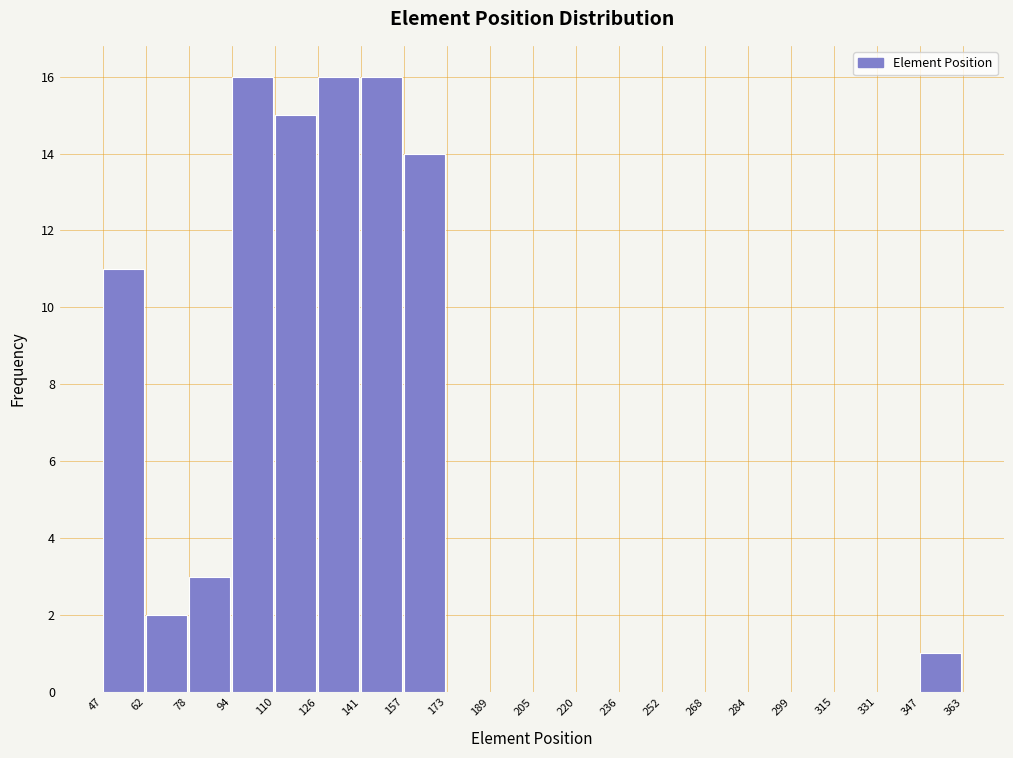

Reading left to right, transcribe this chart: for each bar, give the range it covers on the x-axis and its height. The values are not printed on the chart, so give them approximately, as read against the axis.

47 to 62: 11
62 to 78: 2
78 to 94: 3
94 to 110: 16
110 to 126: 15
126 to 141: 16
141 to 157: 16
157 to 173: 14
173 to 189: 0
189 to 205: 0
205 to 220: 0
220 to 236: 0
236 to 252: 0
252 to 268: 0
268 to 284: 0
284 to 299: 0
299 to 315: 0
315 to 331: 0
331 to 347: 0
347 to 363: 1